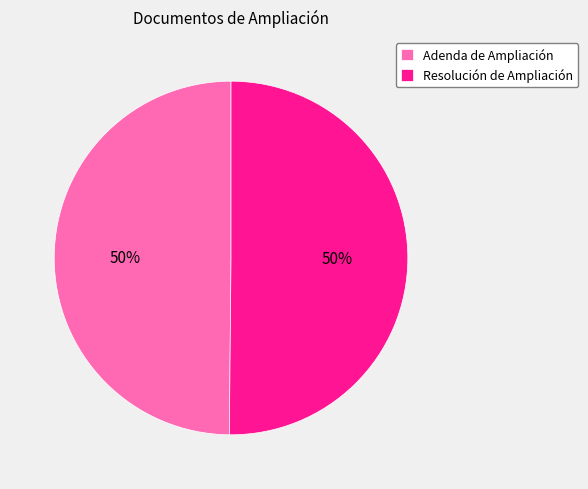

To the nearest percent, what is the average slice percentage?

50%